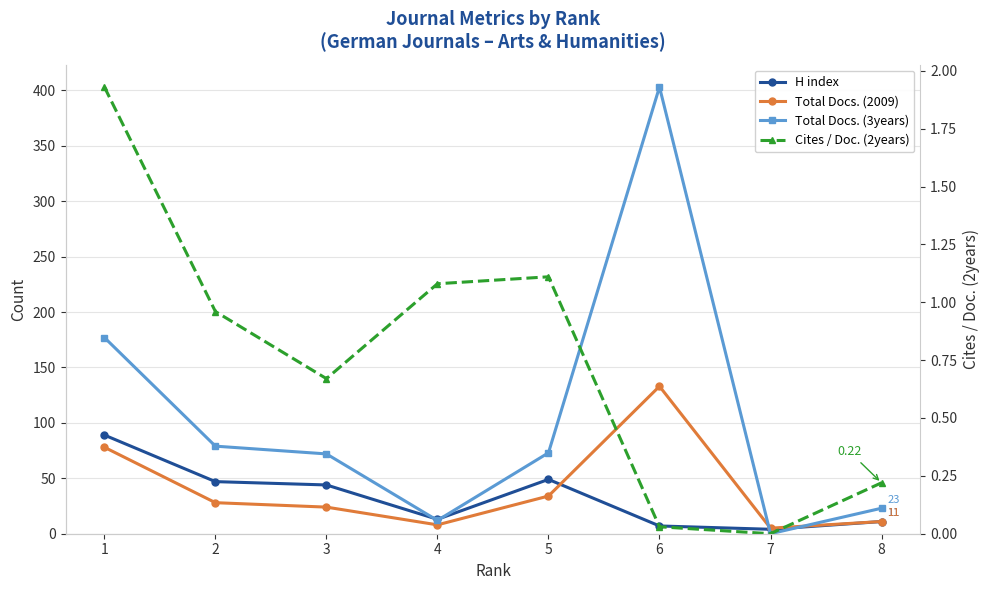

How many interior local peaks does the Cites / Doc. (2years) series have?

1